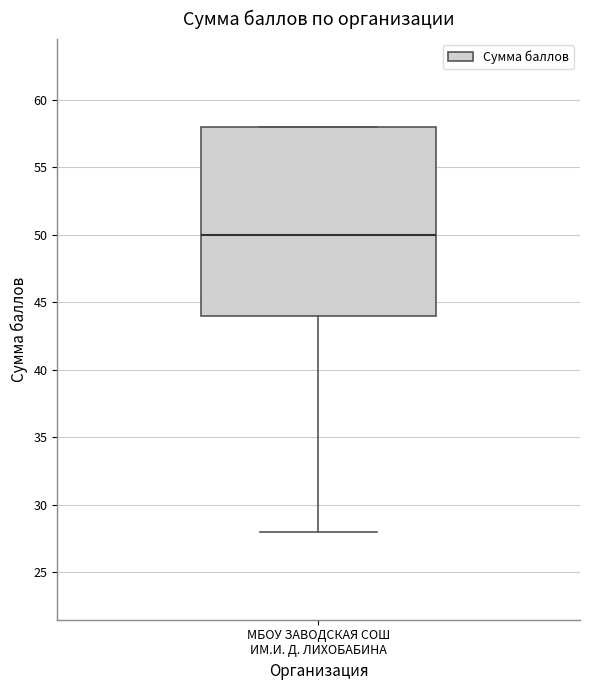

Where does the lower whisker of the box for МБОУ ЗАВОДСКАЯ СОШ ИМ.И. Д. ЛИХОБАБИНА end on the y-axis? The values are not printed on the chart, so give them approximately, as read against the axis.

28